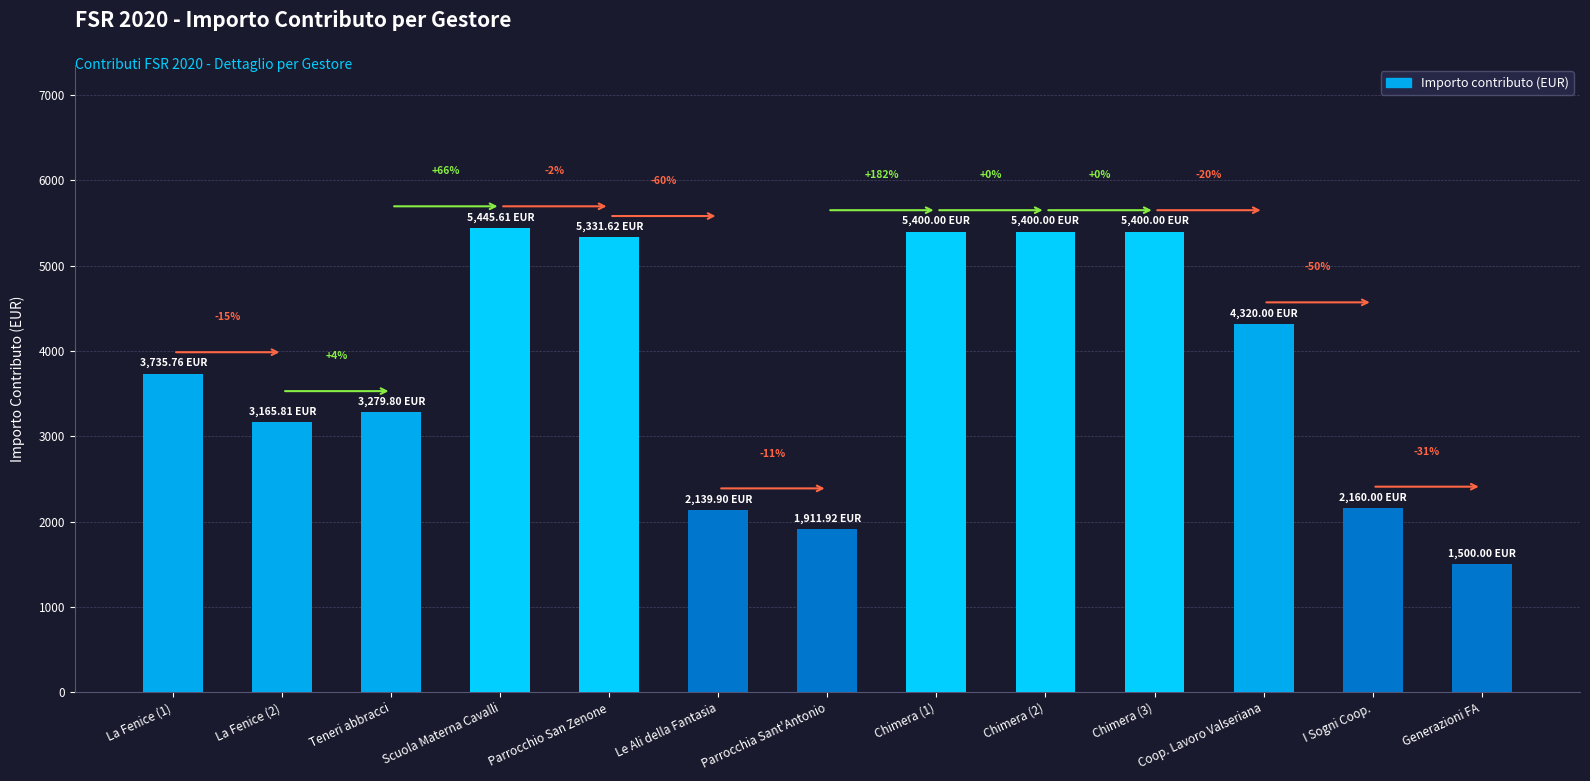

How many bars are there in total?

13